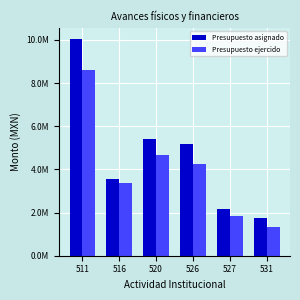

What value does the Presupuesto ejercido series have at 531?

1344924.2